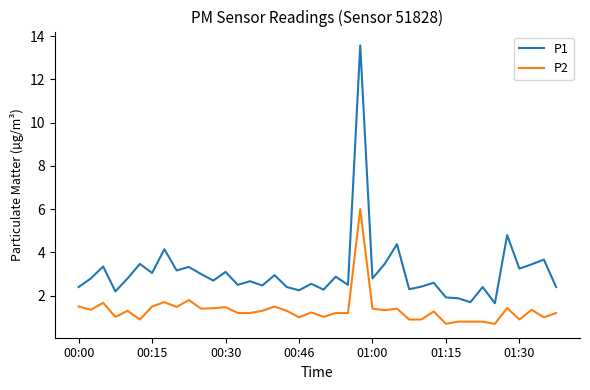

What is the maximum value for P2?

6.0